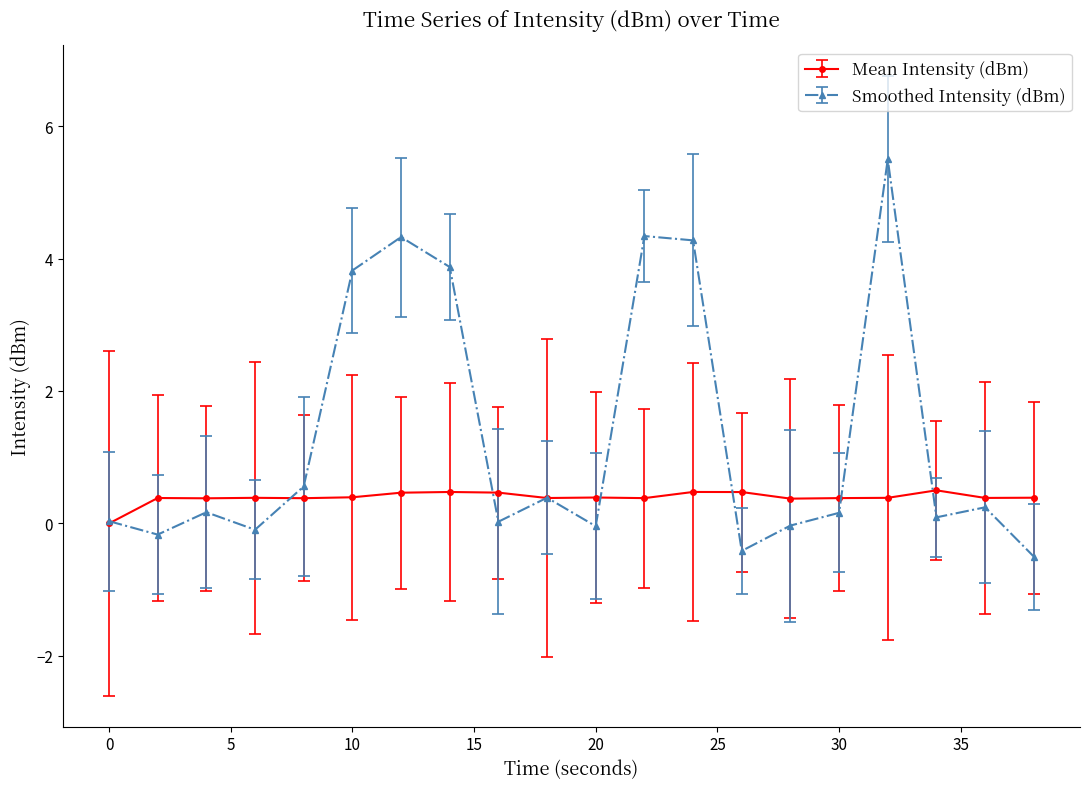

What is the value of the Mean Intensity (dBm) point at the 11th from the left?

0.4